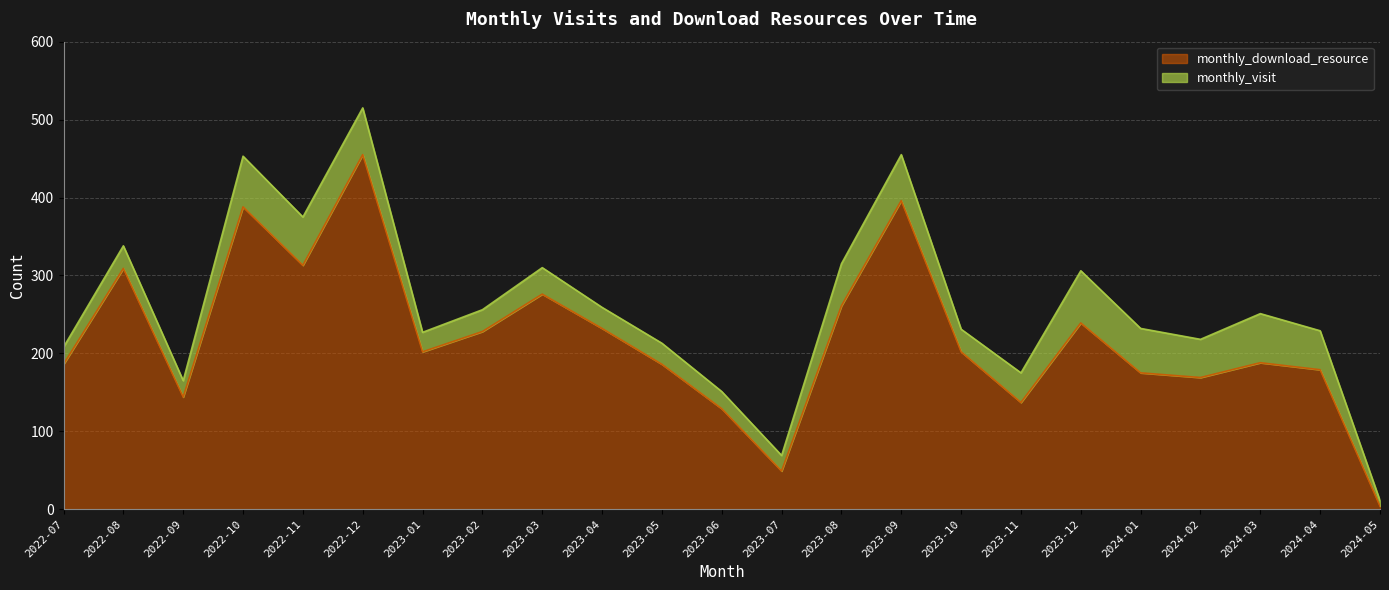

At which label does monthly_download_resource reach its peak?

2022-12